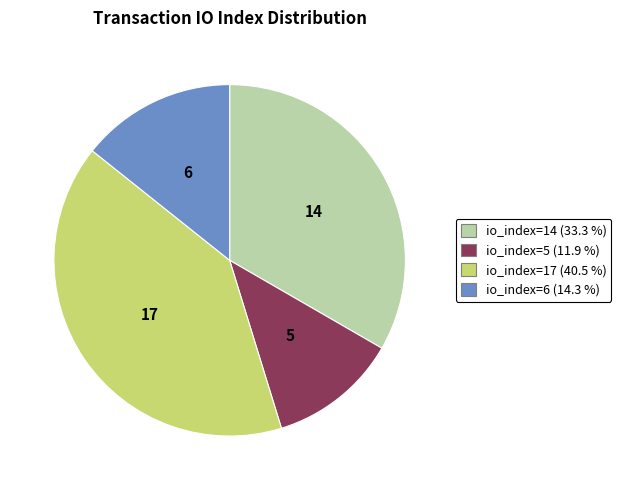

Combined, do io_index=17 and io_index=14 account for over 50%?

Yes